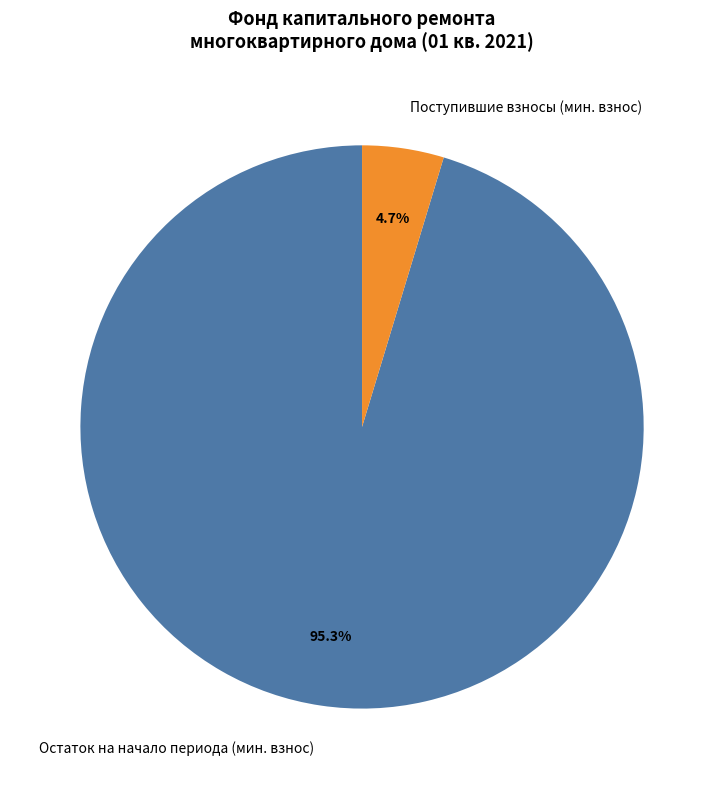

To the nearest percent, what is the average slice percentage?

50%